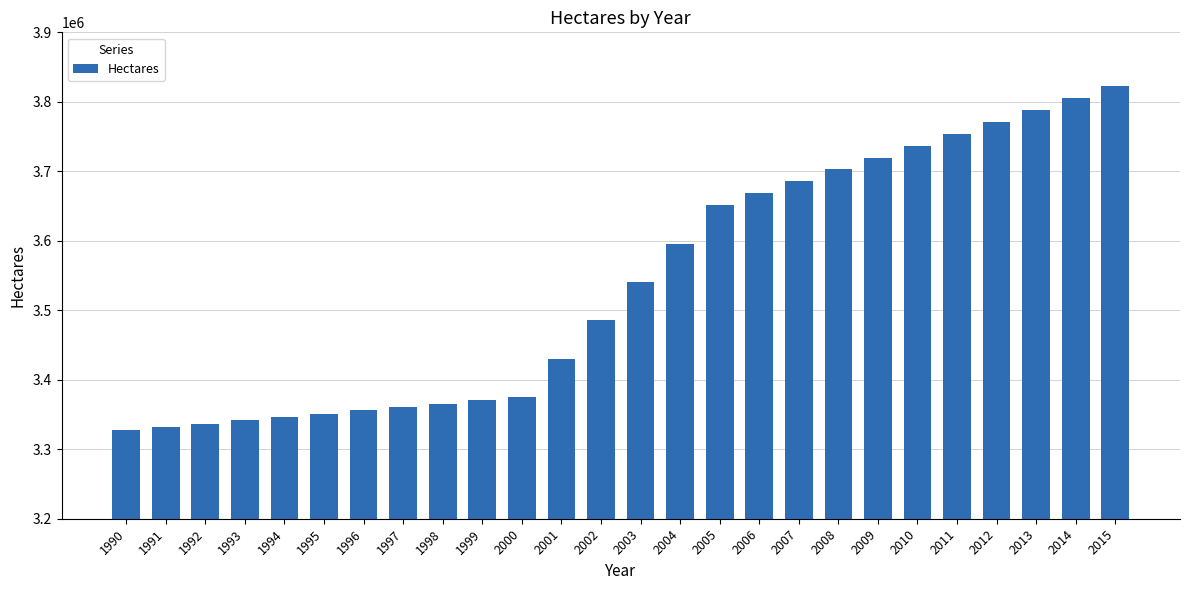

What is the value of the 23rd bar from the left?

3771400